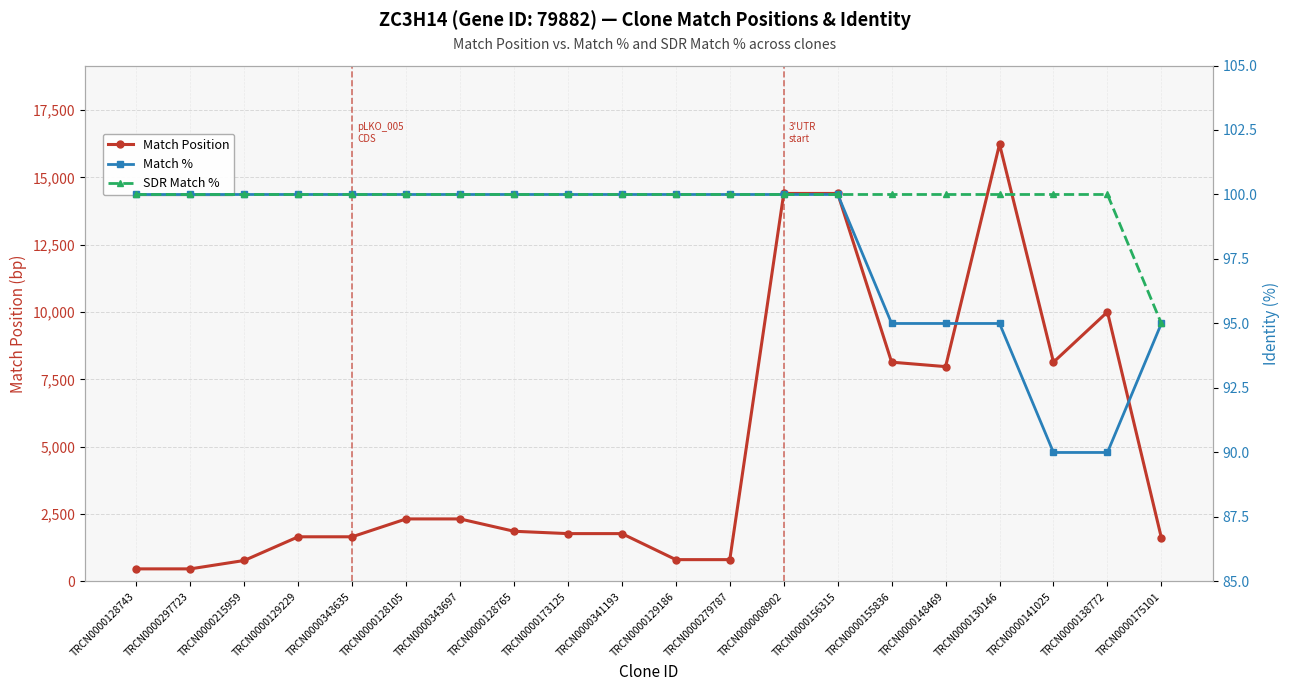

Reading left to right, list all the values displayed in this chart.

Match Position: TRCN0000128743=467	TRCN0000297723=467	TRCN0000215959=779	TRCN0000129229=1658	TRCN0000343635=1658	TRCN0000128105=2321	TRCN0000343697=2321	TRCN0000128765=1863	TRCN0000173125=1776	TRCN0000341193=1776	TRCN0000129186=810	TRCN0000279787=810	TRCN0000008902=14401	TRCN0000156315=14401	TRCN0000155836=8139	TRCN0000148469=7974	TRCN0000130146=16229	TRCN0000141025=8139	TRCN0000138772=10004	TRCN0000175101=1620
Match %: TRCN0000128743=100	TRCN0000297723=100	TRCN0000215959=100	TRCN0000129229=100	TRCN0000343635=100	TRCN0000128105=100	TRCN0000343697=100	TRCN0000128765=100	TRCN0000173125=100	TRCN0000341193=100	TRCN0000129186=100	TRCN0000279787=100	TRCN0000008902=100	TRCN0000156315=100	TRCN0000155836=95	TRCN0000148469=95	TRCN0000130146=95	TRCN0000141025=90	TRCN0000138772=90	TRCN0000175101=95
SDR Match %: TRCN0000128743=100	TRCN0000297723=100	TRCN0000215959=100	TRCN0000129229=100	TRCN0000343635=100	TRCN0000128105=100	TRCN0000343697=100	TRCN0000128765=100	TRCN0000173125=100	TRCN0000341193=100	TRCN0000129186=100	TRCN0000279787=100	TRCN0000008902=100	TRCN0000156315=100	TRCN0000155836=100	TRCN0000148469=100	TRCN0000130146=100	TRCN0000141025=100	TRCN0000138772=100	TRCN0000175101=95